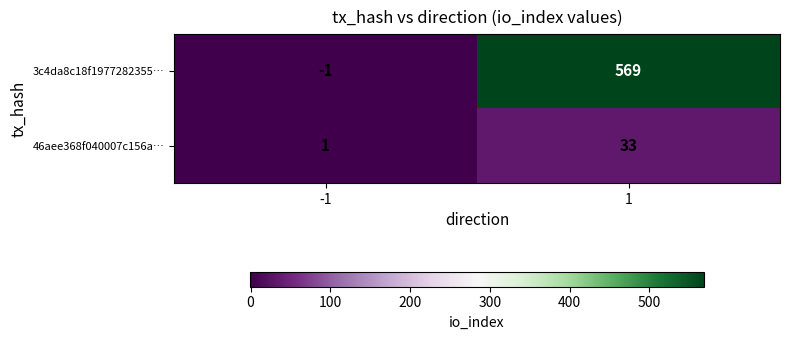

The 46aee368f040007c156a… series shows 59 at 1. True or false?

False